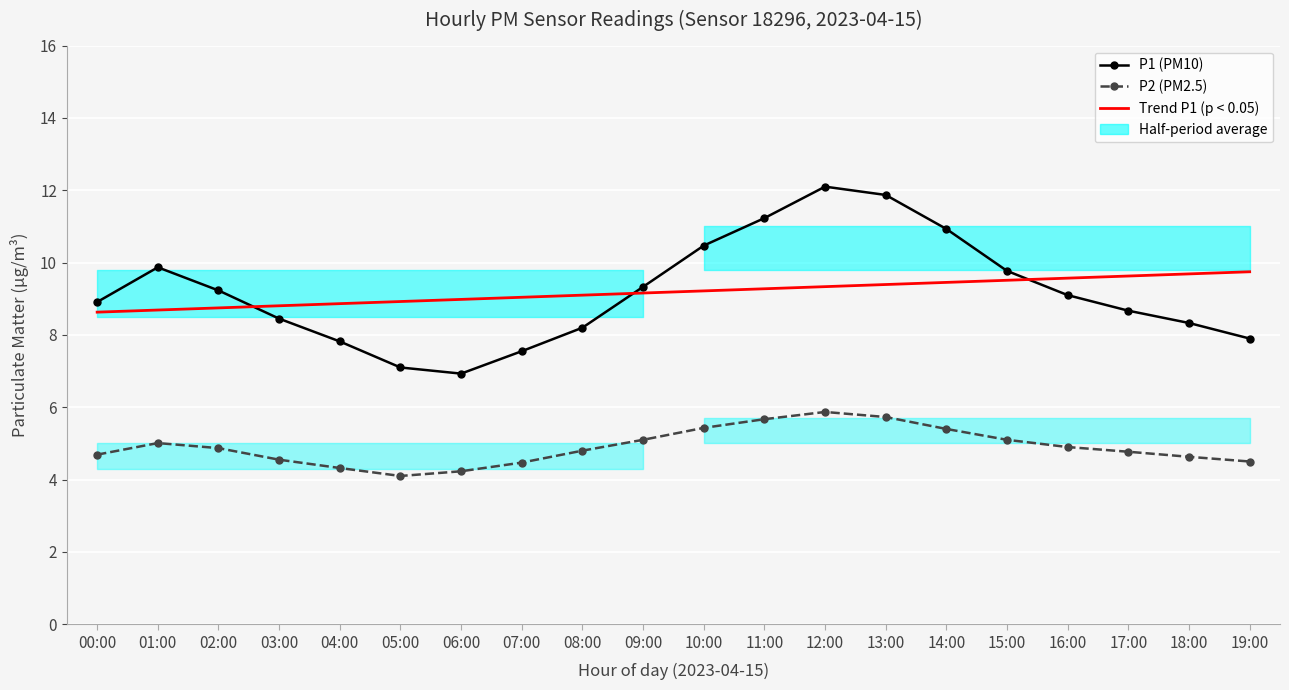

How many lines are shown in the chart?

3